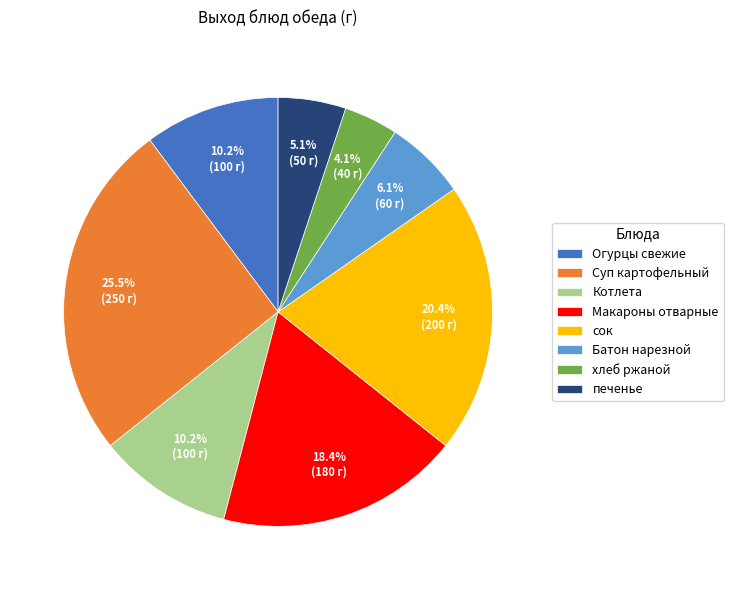

To the nearest percent, what is the combined percentage of печенье and Батон нарезной?

11%